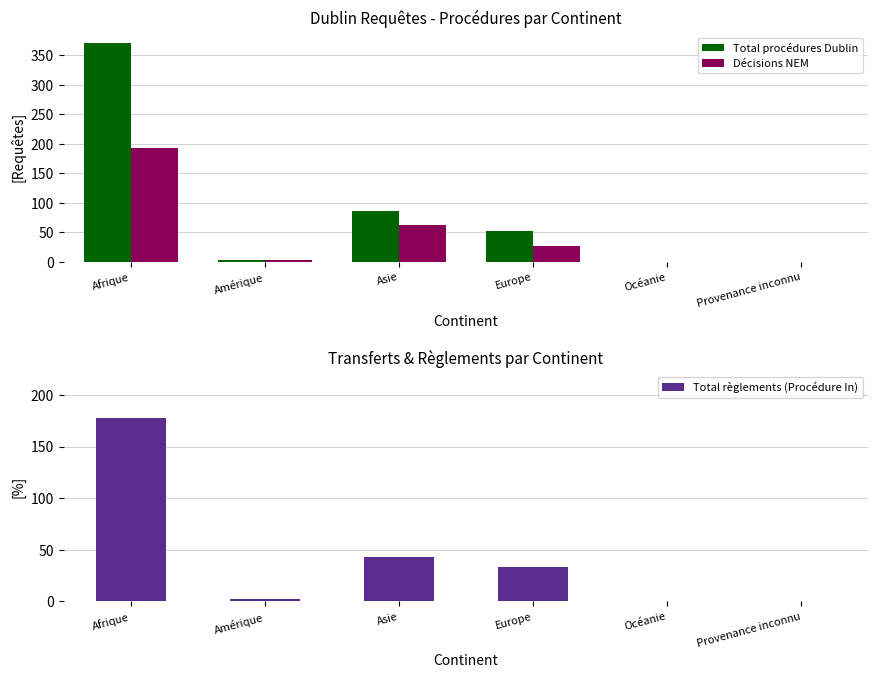

How many bars are there in each group?

3